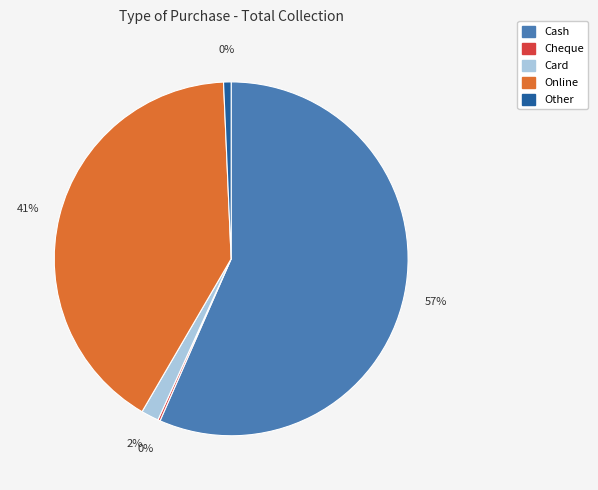

To the nearest percent, what is the average slice percentage?

20%